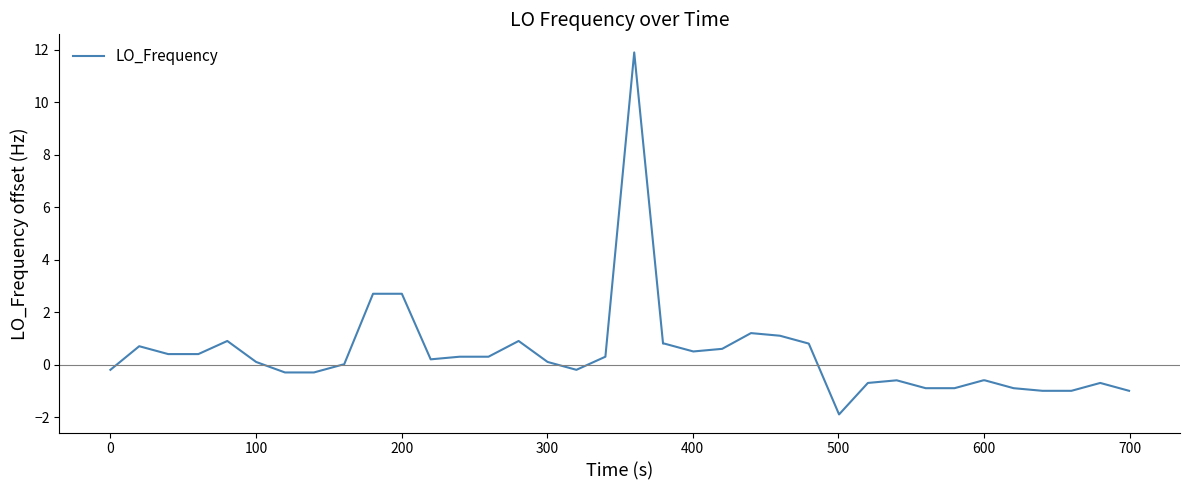

What is the average value?

0.4